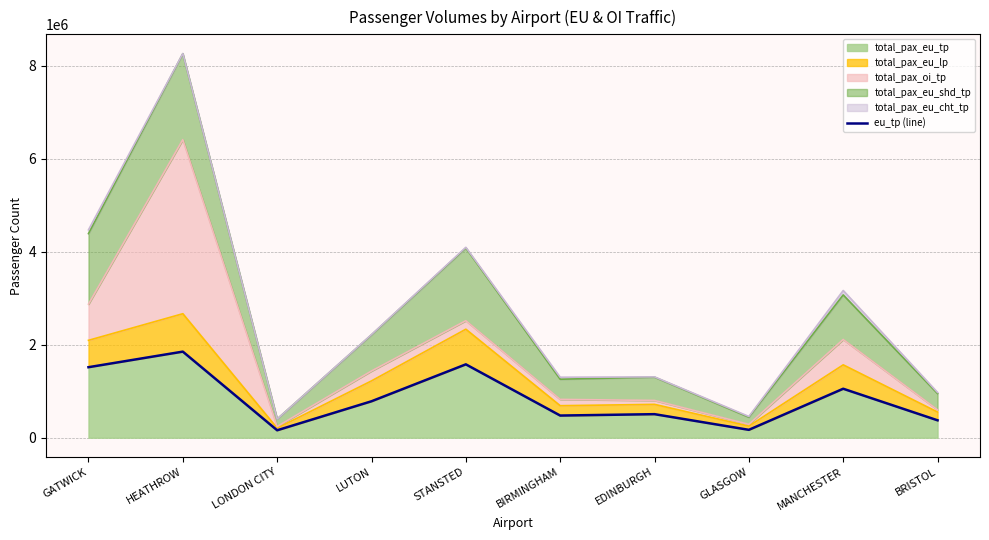

List the labels in order of value, largest first.

HEATHROW, STANSTED, GATWICK, MANCHESTER, LUTON, EDINBURGH, BIRMINGHAM, BRISTOL, GLASGOW, LONDON CITY